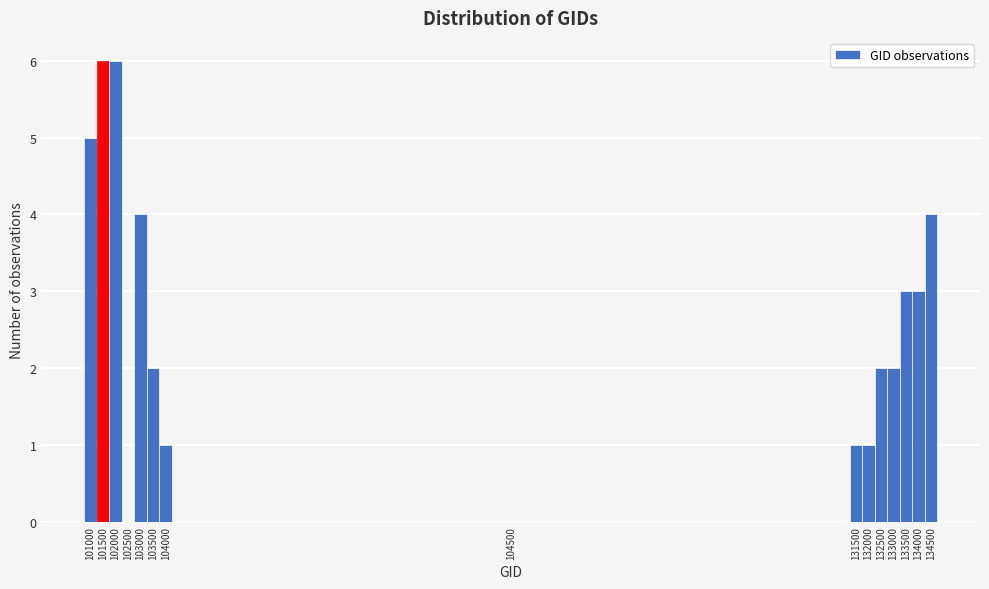

Reading right to left, extract all data points from this chart.

134500=4	134000=3	133500=3	133000=2	132500=2	132000=1	131500=1	104500=0	104000=1	103500=2	103000=4	102500=0	102000=6	101500=6	101000=5